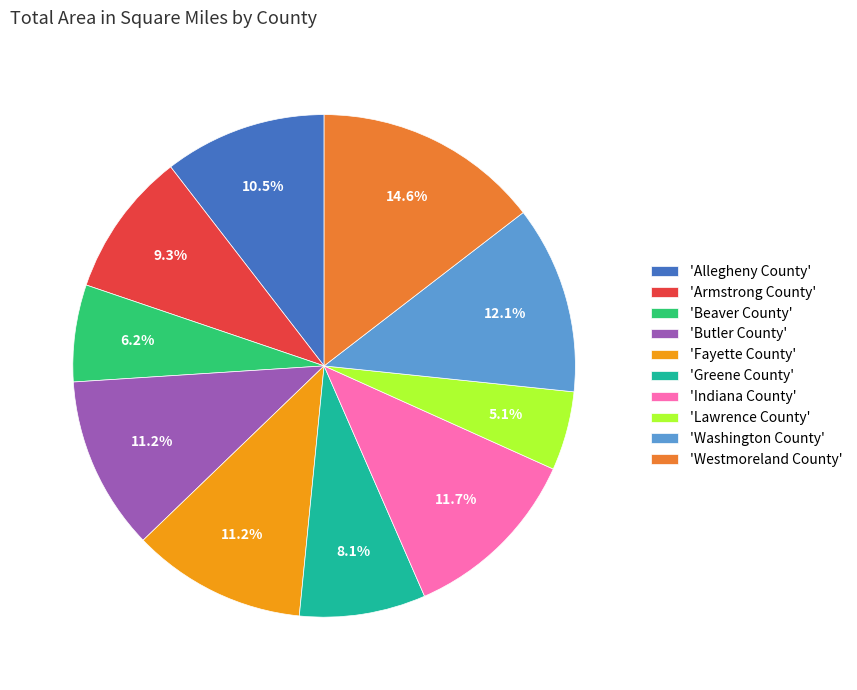

How many segments does this pie chart have?

10